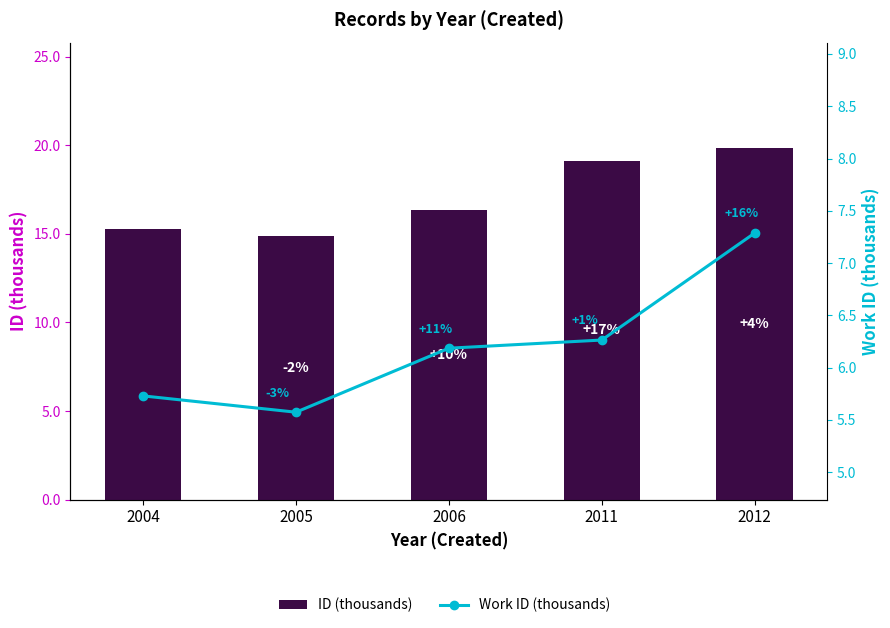

Reading left to right, what are all the values shown in this chart?

ID (thousands): 15.3	14.9	16.4	19.1	19.8
Work ID (thousands): 5.7	5.6	6.2	6.3	7.3